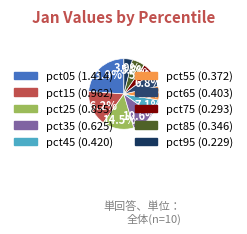

To the nearest percent, what is the difference between the pct85 and pct35 slice percentages?

5%